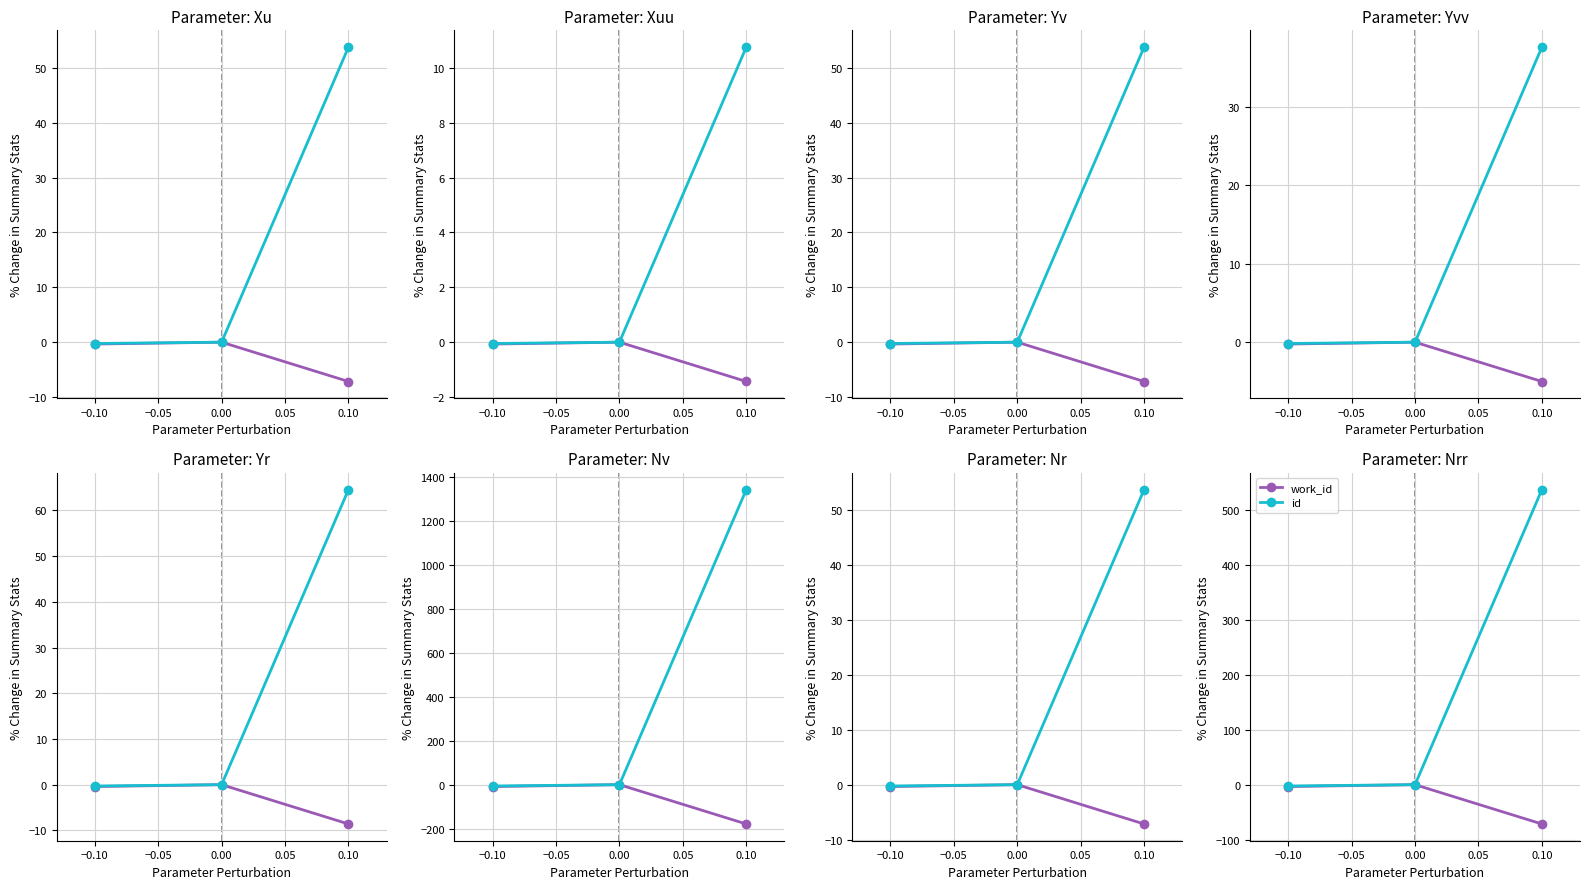

Is it true that work_id equals -29.7 at 0.10?

False